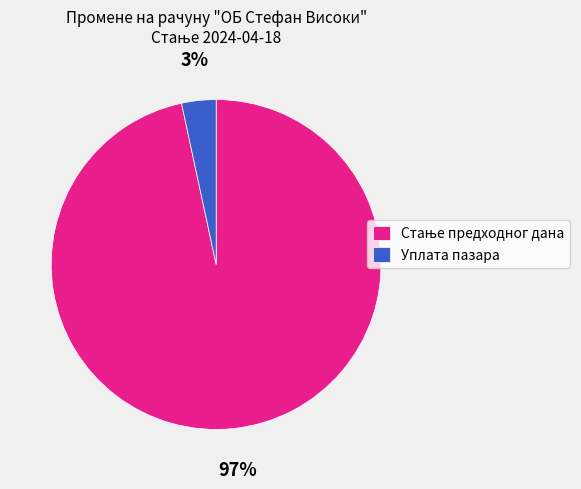

True or false: Уплата пазара accounts for 3% of the total.

True